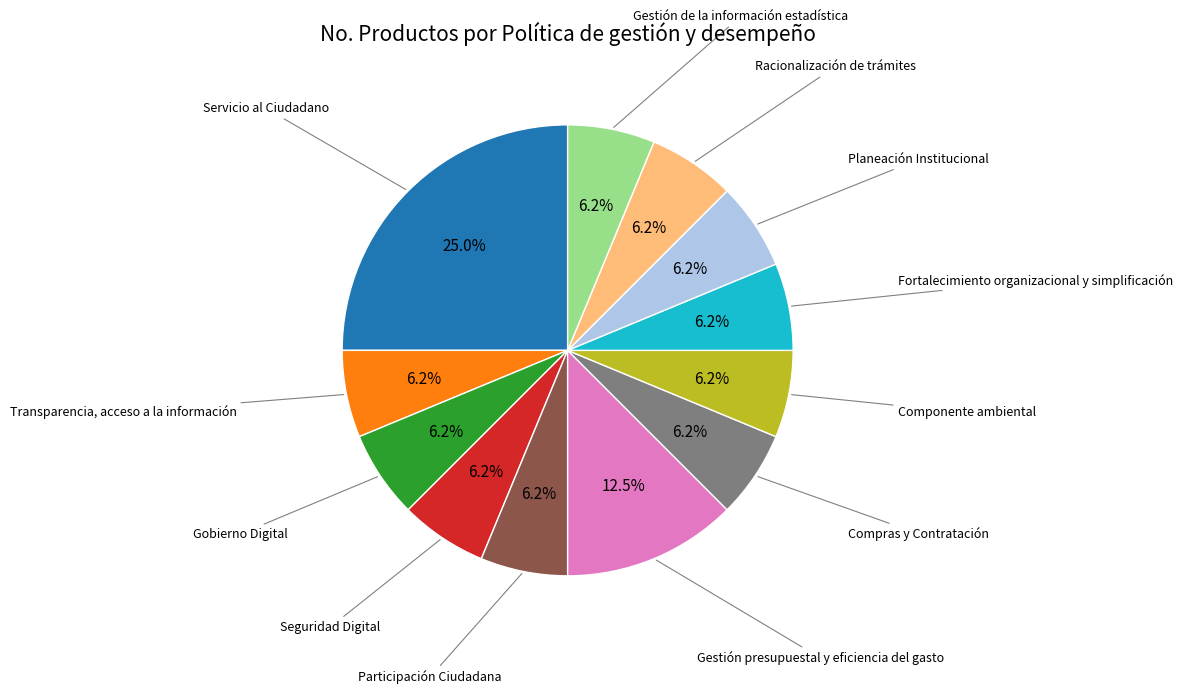

Does any single category account for the majority?

No